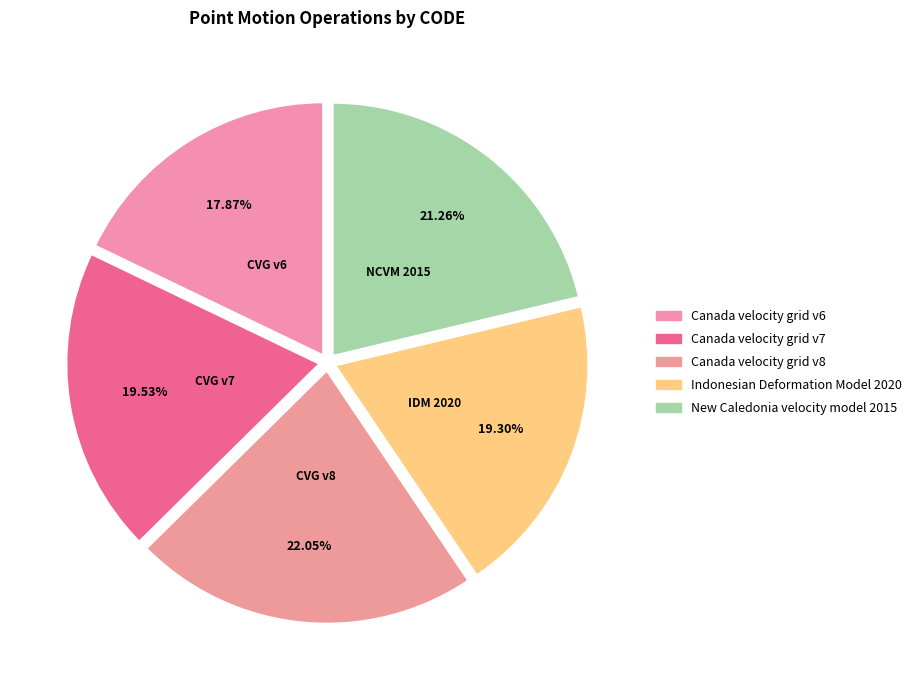

Combined, do New Caledonia velocity model 2015 and Canada velocity grid v6 account for over 50%?

No